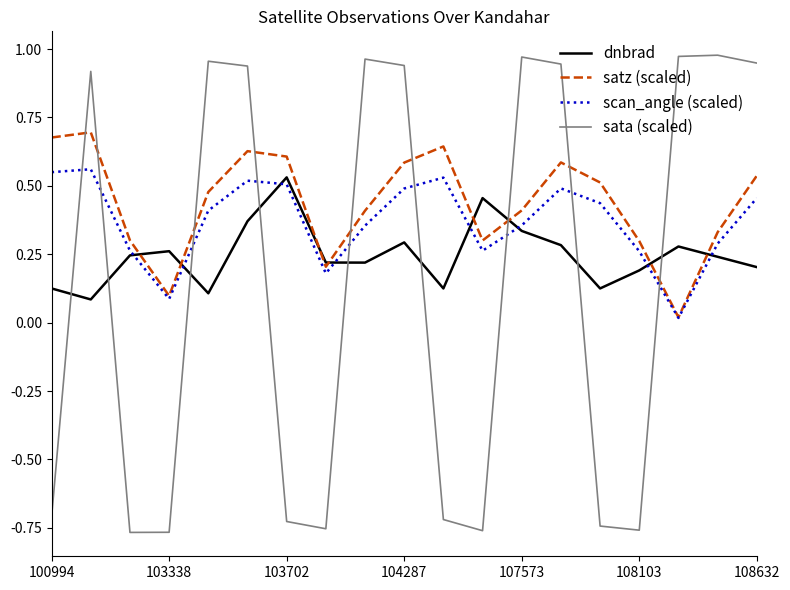

Which series has the widest spread of values?

sata (scaled)